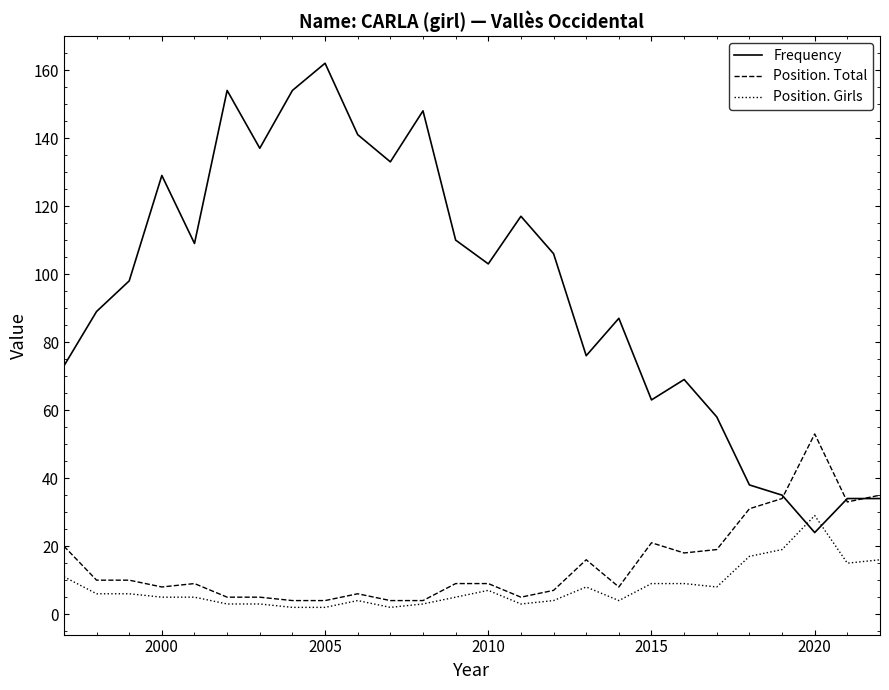

What is the highest value of the Frequency series?

162